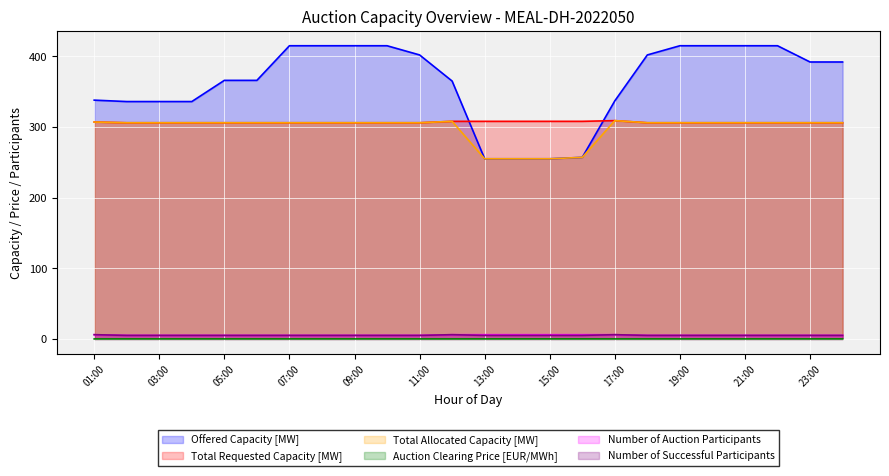

Reading left to right, extract all data points from this chart.

Offered Capacity [MW]: 01:00=338.0	02:00=336.0	03:00=336.0	04:00=336.0	05:00=366.0	06:00=366.0	07:00=415.0	08:00=415.0	09:00=415.0	10:00=415.0	11:00=402.0	12:00=365.0	13:00=255.0	14:00=255.0	15:00=255.0	16:00=257.0	17:00=337.0	18:00=402.0	19:00=415.0	20:00=415.0	21:00=415.0	22:00=415.0	23:00=392.0	00:00=392.0
Total Requested Capacity [MW]: 01:00=307.0	02:00=306.0	03:00=306.0	04:00=306.0	05:00=306.0	06:00=306.0	07:00=306.0	08:00=306.0	09:00=306.0	10:00=306.0	11:00=306.0	12:00=308.0	13:00=308.0	14:00=308.0	15:00=308.0	16:00=308.0	17:00=309.0	18:00=306.0	19:00=306.0	20:00=306.0	21:00=306.0	22:00=306.0	23:00=306.0	00:00=306.0
Total Allocated Capacity [MW]: 01:00=307.0	02:00=306.0	03:00=306.0	04:00=306.0	05:00=306.0	06:00=306.0	07:00=306.0	08:00=306.0	09:00=306.0	10:00=306.0	11:00=306.0	12:00=308.0	13:00=255.0	14:00=255.0	15:00=255.0	16:00=257.0	17:00=309.0	18:00=306.0	19:00=306.0	20:00=306.0	21:00=306.0	22:00=306.0	23:00=306.0	00:00=306.0
Auction Clearing Price [EUR/MWh]: 01:00=0.0	02:00=0.0	03:00=0.0	04:00=0.0	05:00=0.0	06:00=0.0	07:00=0.0	08:00=0.0	09:00=0.0	10:00=0.0	11:00=0.0	12:00=0.0	13:00=0.0	14:00=0.0	15:00=0.0	16:00=0.0	17:00=0.0	18:00=0.0	19:00=0.0	20:00=0.0	21:00=0.0	22:00=0.0	23:00=0.0	00:00=0.0
Number of Auction Participants: 01:00=6.0	02:00=5.0	03:00=5.0	04:00=5.0	05:00=5.0	06:00=5.0	07:00=5.0	08:00=5.0	09:00=5.0	10:00=5.0	11:00=5.0	12:00=6.0	13:00=6.0	14:00=6.0	15:00=6.0	16:00=6.0	17:00=6.0	18:00=5.0	19:00=5.0	20:00=5.0	21:00=5.0	22:00=5.0	23:00=5.0	00:00=5.0
Number of Successful Participants: 01:00=6.0	02:00=5.0	03:00=5.0	04:00=5.0	05:00=5.0	06:00=5.0	07:00=5.0	08:00=5.0	09:00=5.0	10:00=5.0	11:00=5.0	12:00=6.0	13:00=5.0	14:00=5.0	15:00=5.0	16:00=5.0	17:00=6.0	18:00=5.0	19:00=5.0	20:00=5.0	21:00=5.0	22:00=5.0	23:00=5.0	00:00=5.0